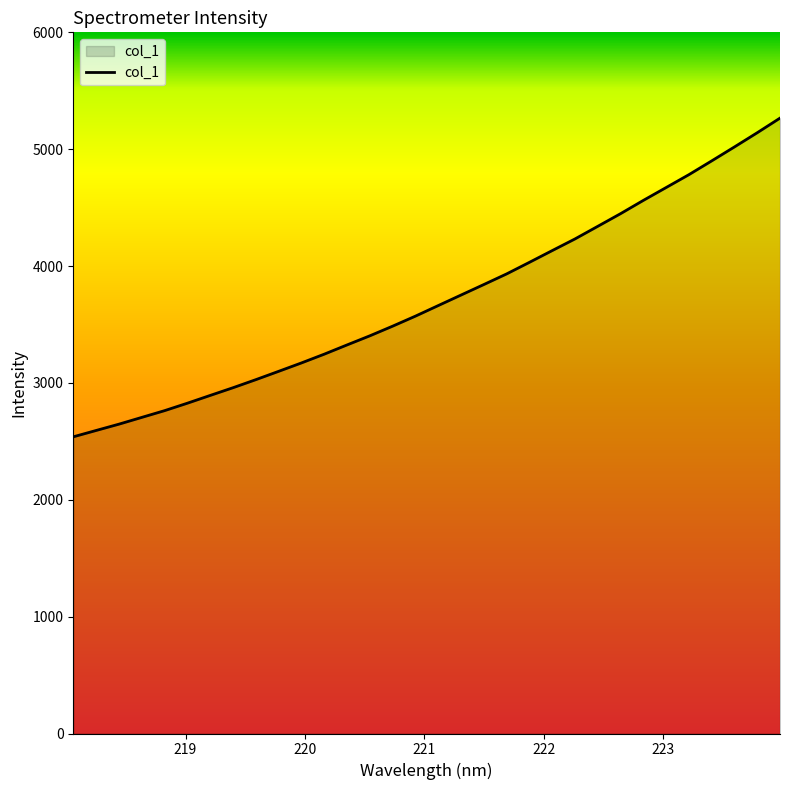

What is the maximum value shown in the chart?

5266.0